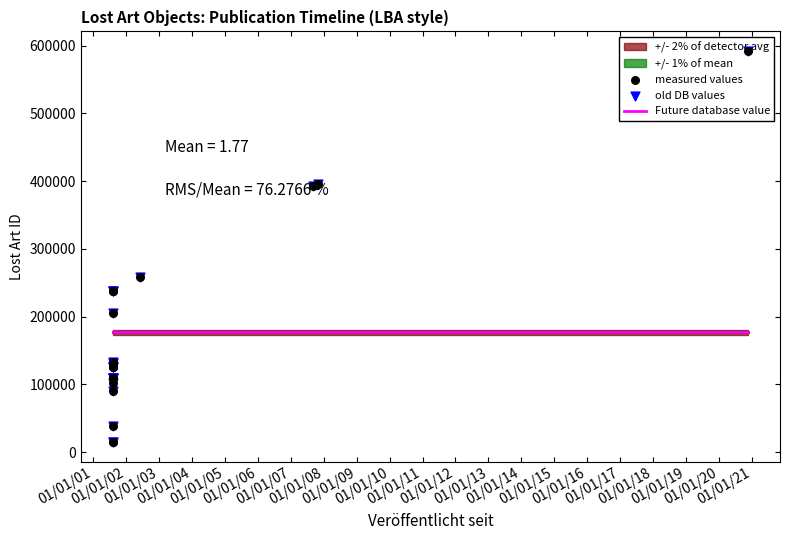

What is the change in value from 2001-08-08 to 2001-08-08?

-18050